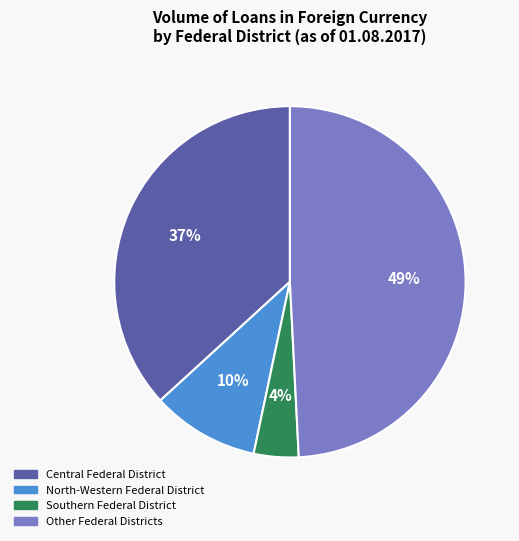

To the nearest percent, what is the average slice percentage?

25%